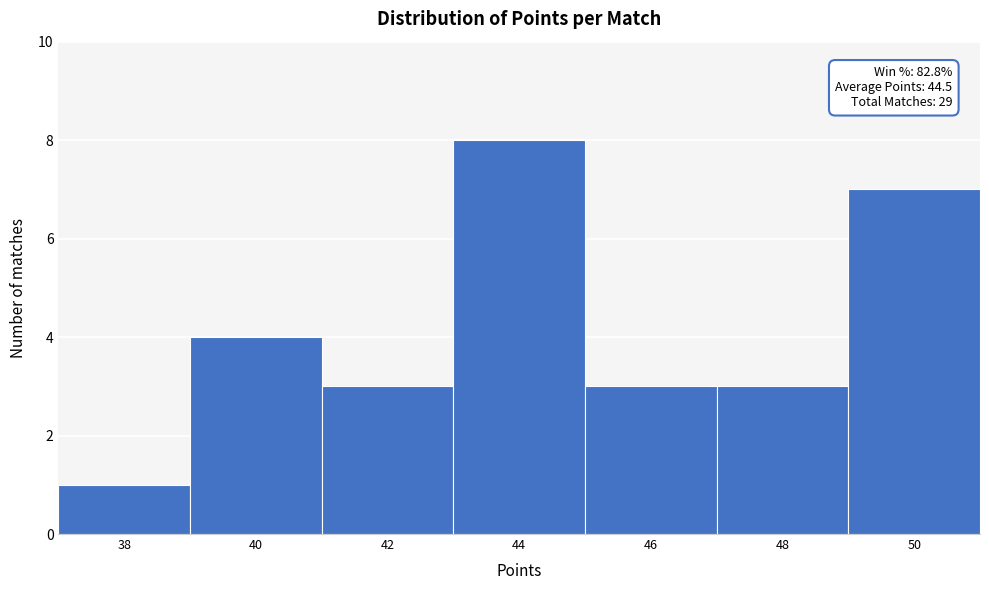

Which range on the x-axis has the tallest bar?

43 to 45